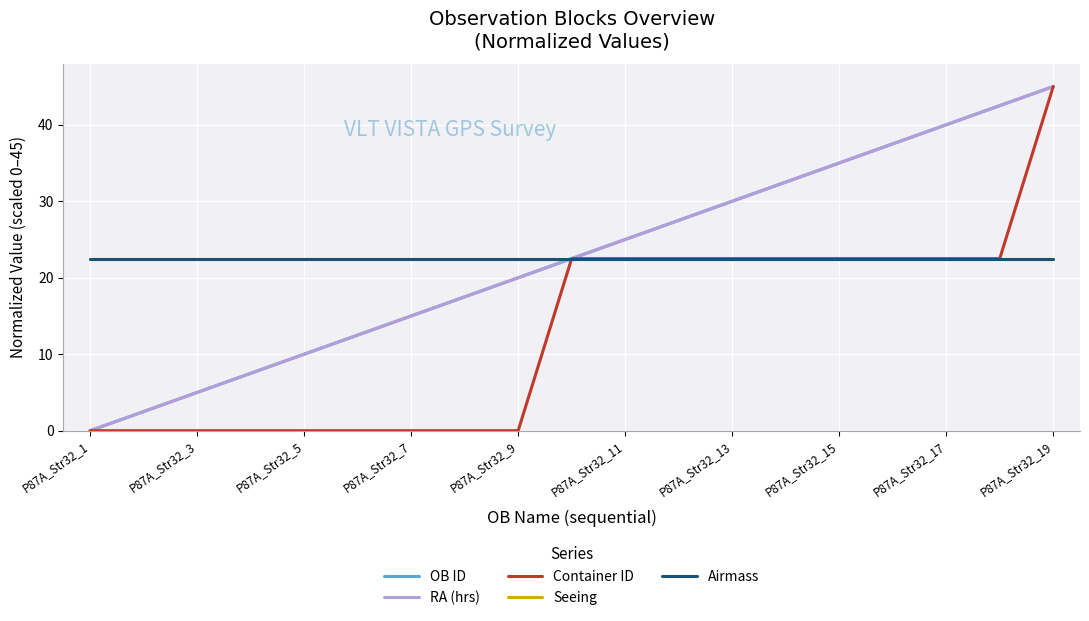

Is this an area chart (filled region under the line)?

No